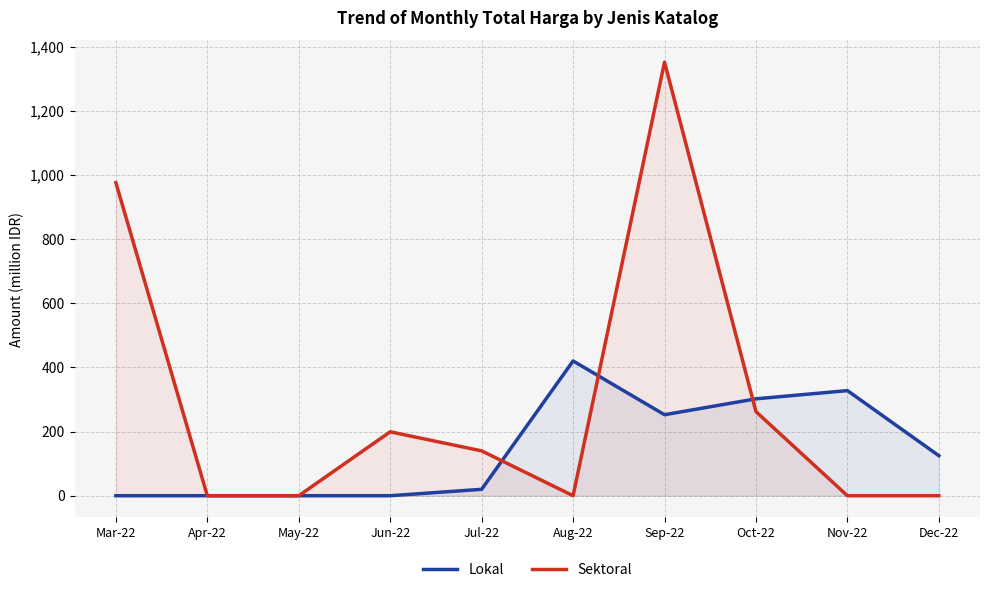

Rank the series by their average value, from lowest to highest.

Lokal, Sektoral